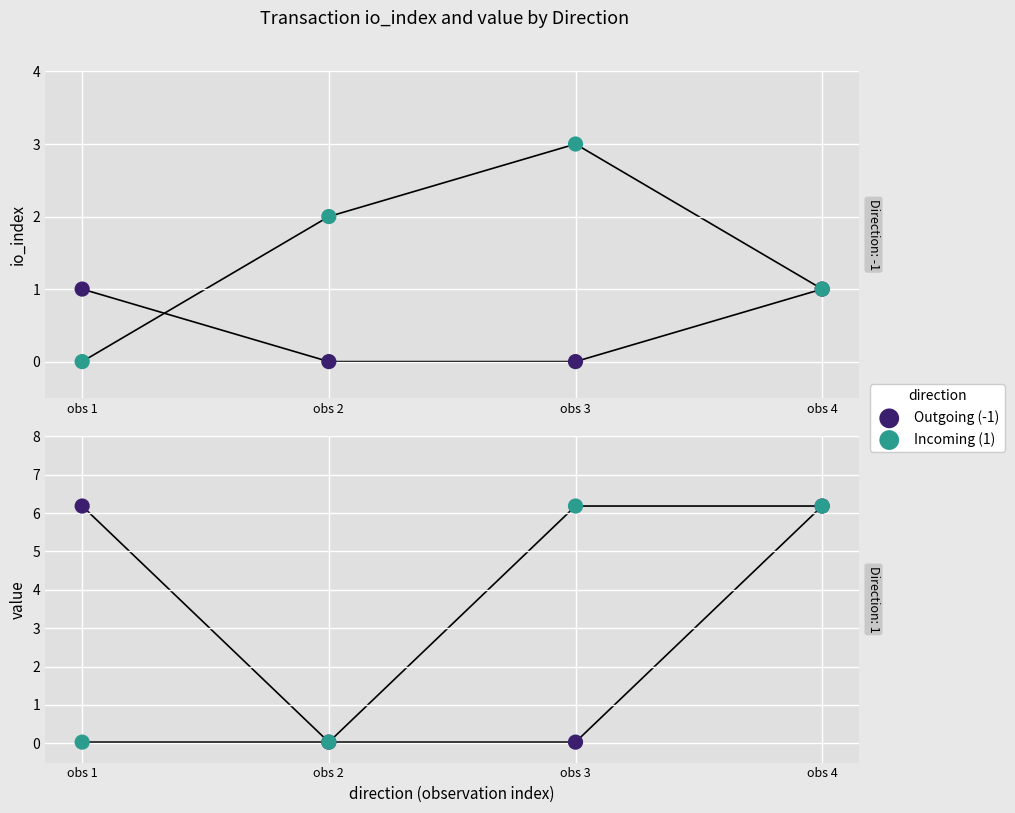

At which category is the sum across all series the highest?

obs 4